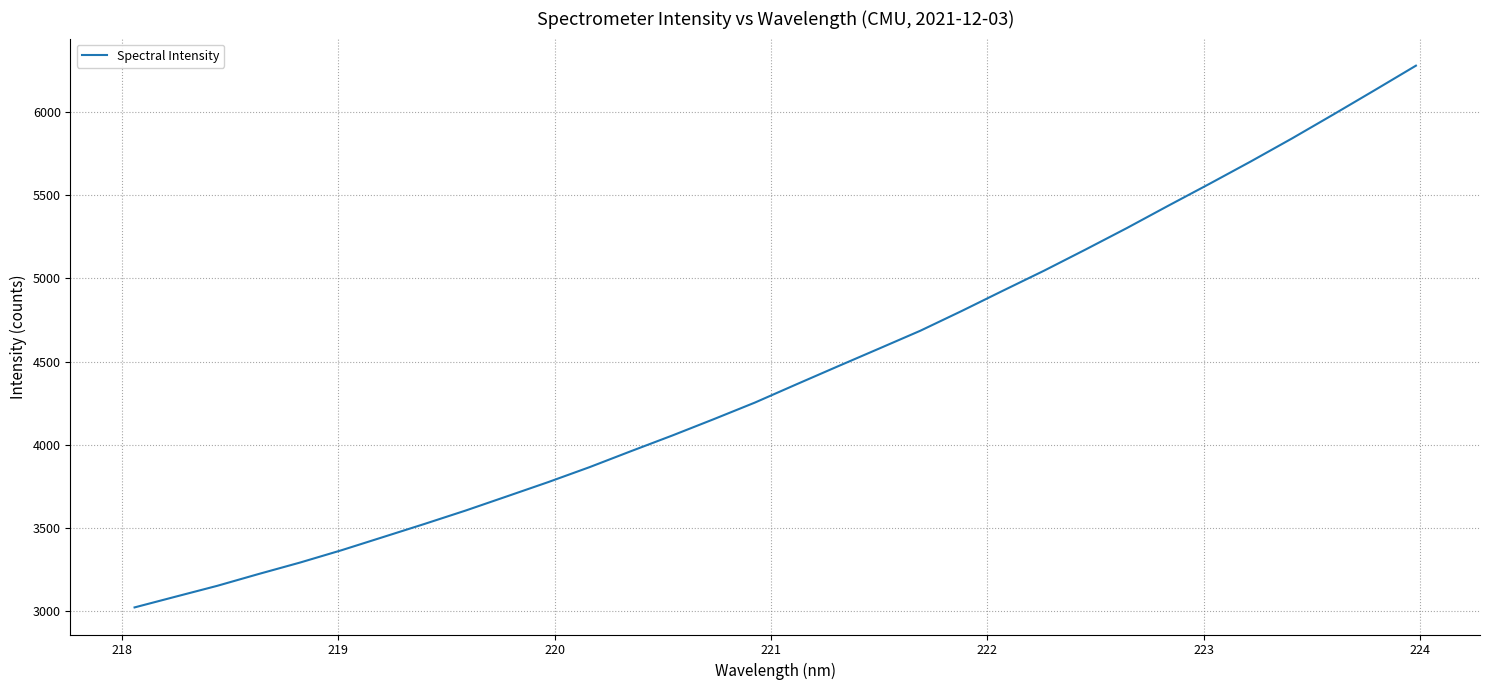

What is the minimum value shown in the chart?

3022.2